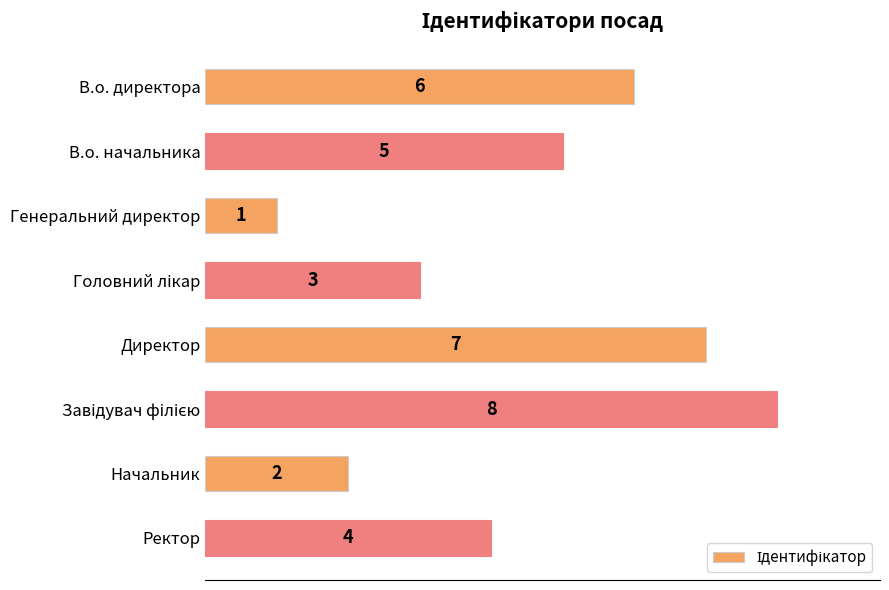

What is the sum of all values?

36